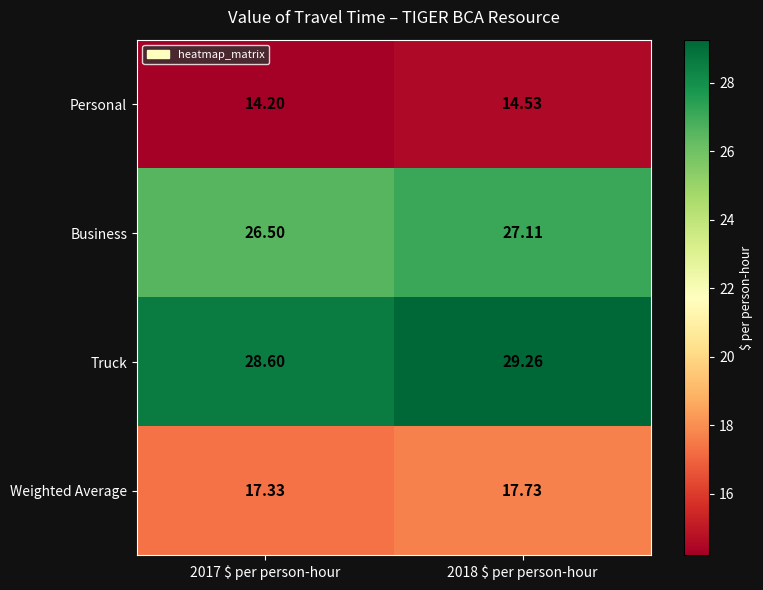

Which series has the largest total across all categories?

Truck